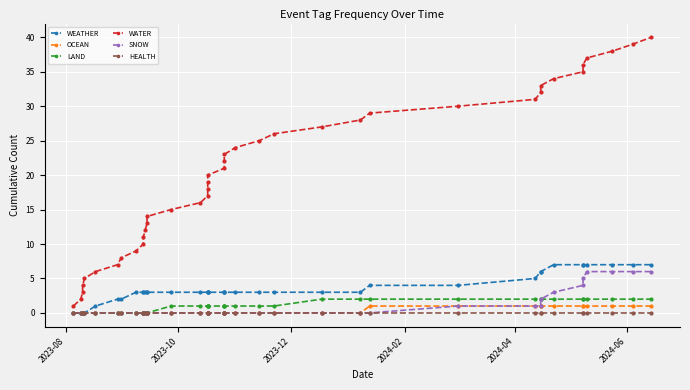

What is the average value of the LAND series?

1